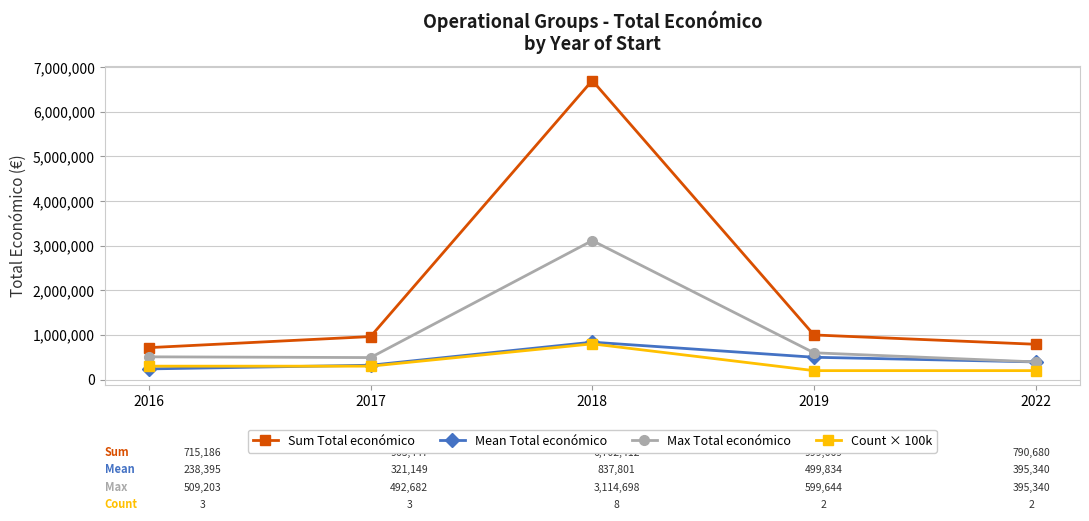

How many values in the Mean Total económico series are below 395340?

2